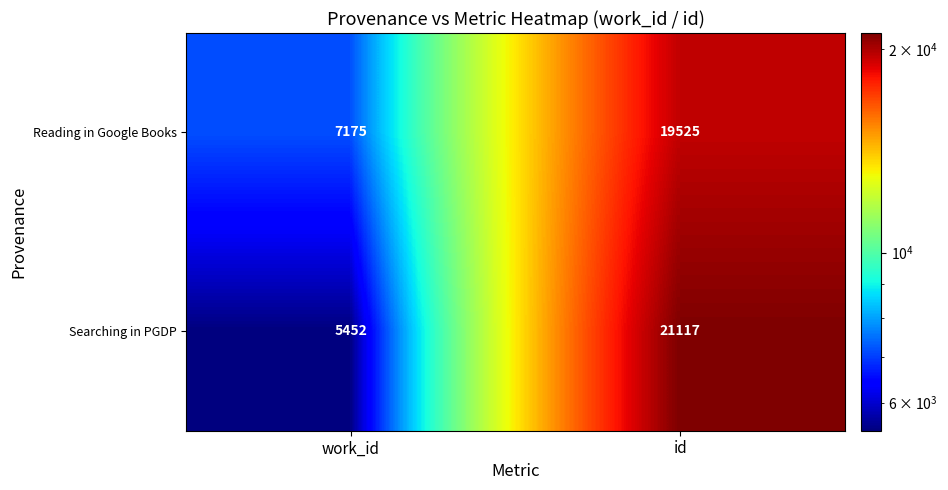

Which series changed the most between work_id and id?

Searching in PGDP